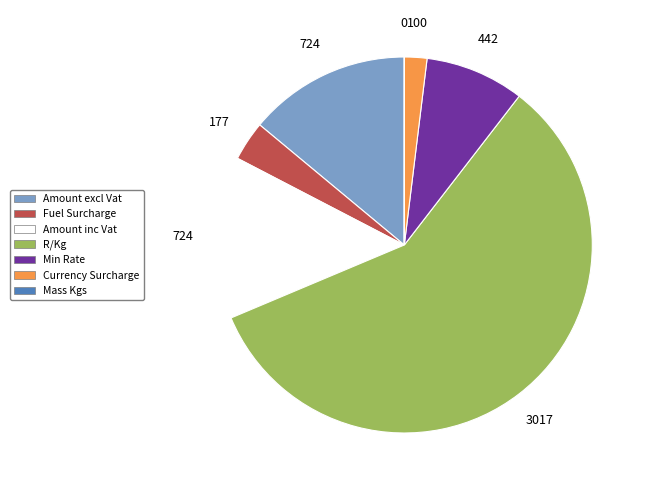

Does any single category account for the majority?

Yes